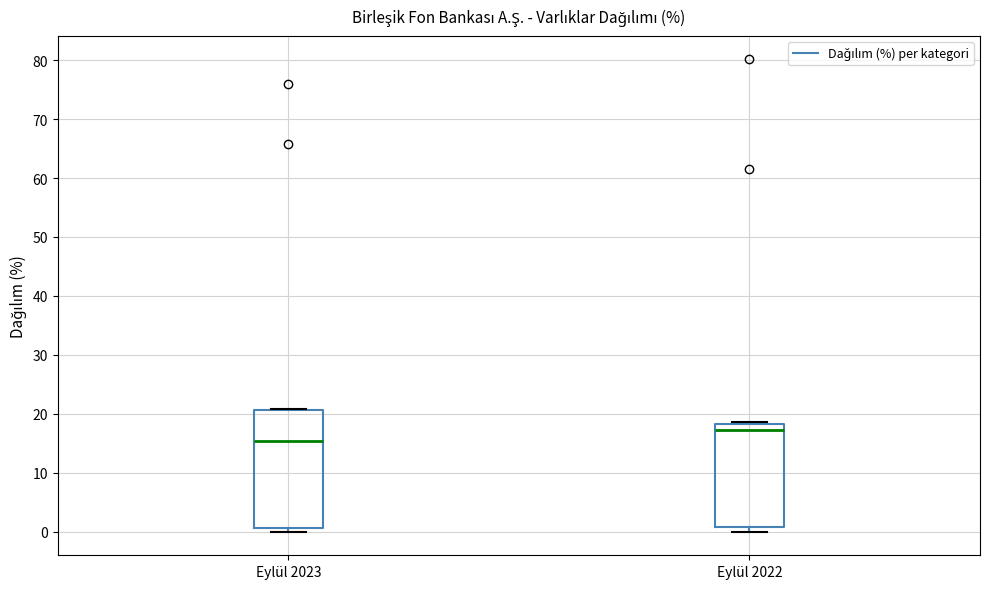

Where is the lower edge of the box for Eylül 2023 on the y-axis? The values are not printed on the chart, so give them approximately, as read against the axis.

1